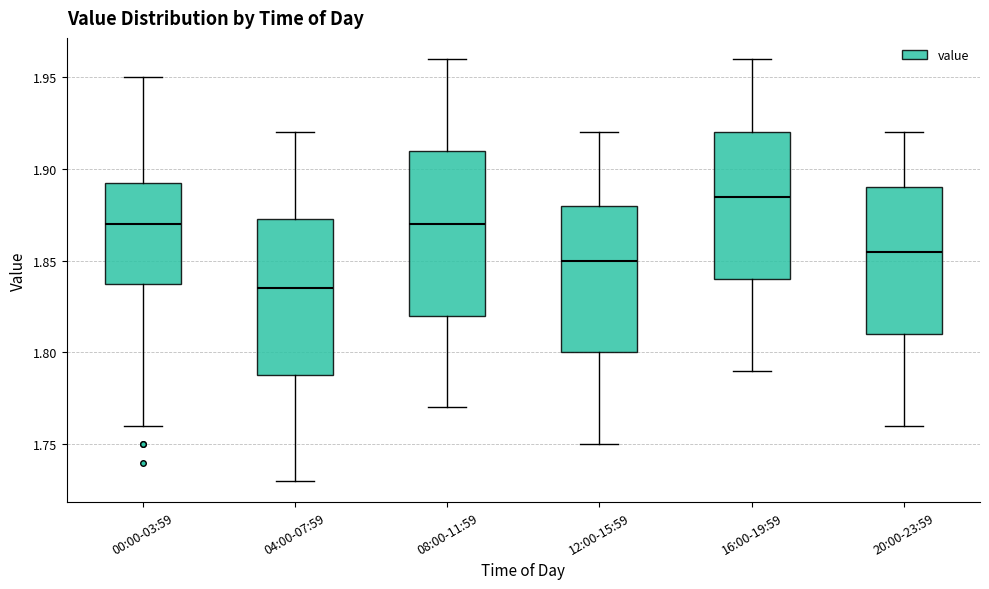

Where does the lower whisker of the box for 16:00-19:59 end on the y-axis? The values are not printed on the chart, so give them approximately, as read against the axis.

1.790